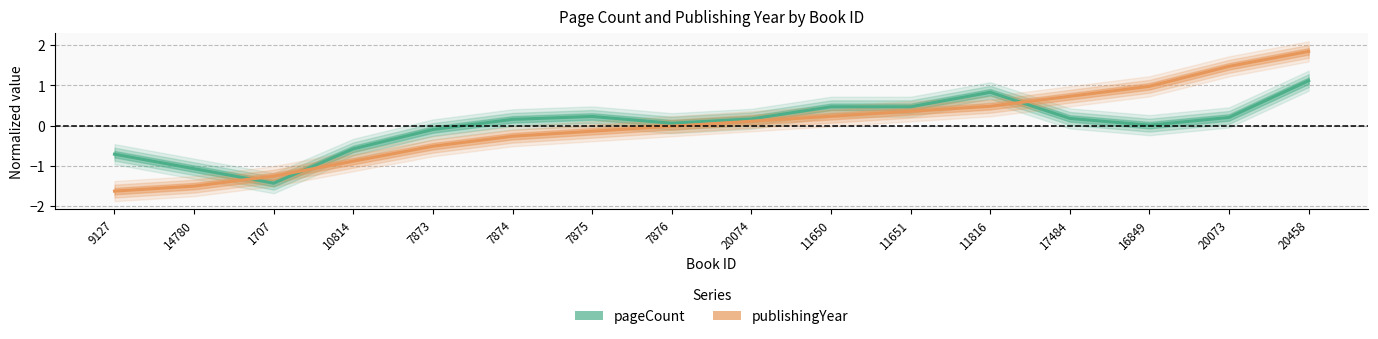

What is the total value across all series at 1707?

-2.7